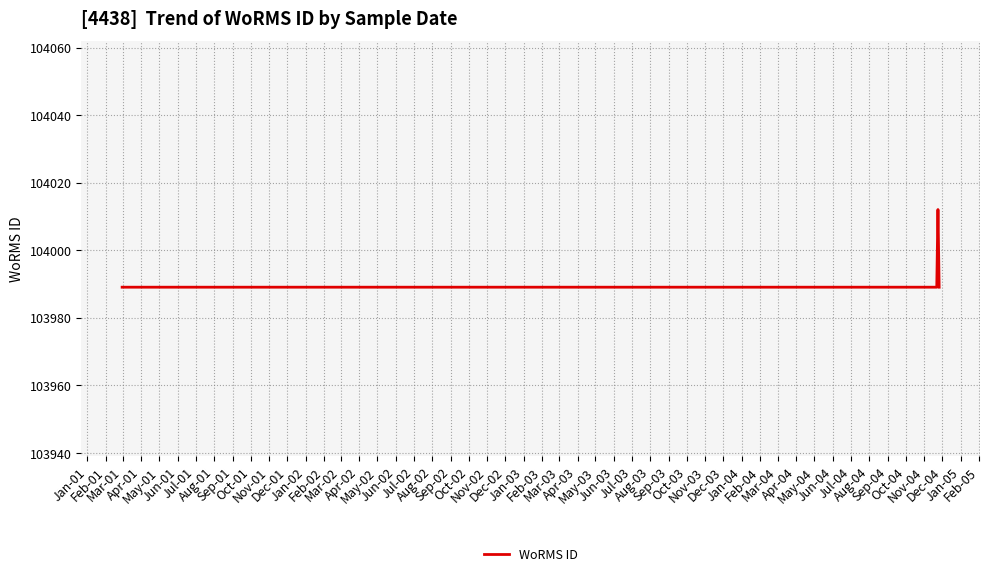

What is the maximum value shown in the chart?

104012